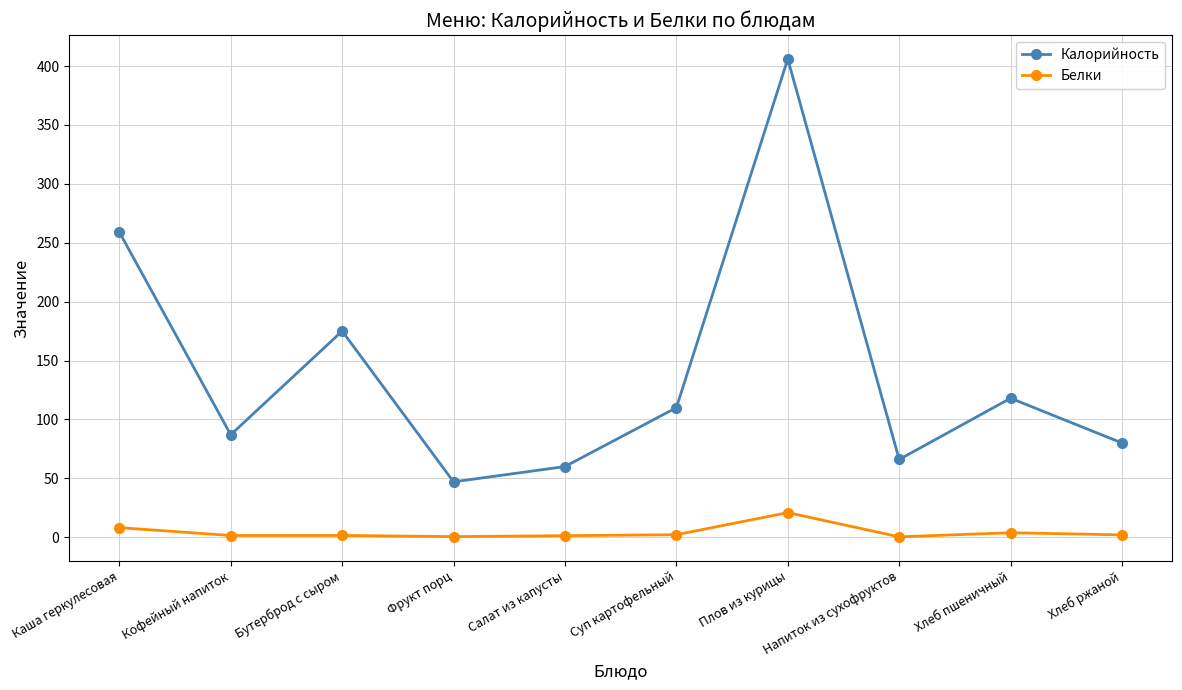

At which category is the sum across all series the highest?

Плов из курицы